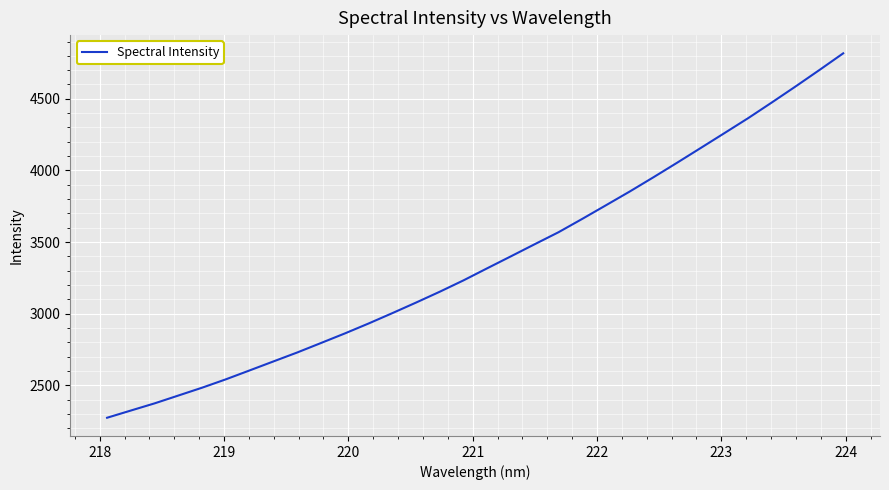

What is the smallest value displayed?

2273.5